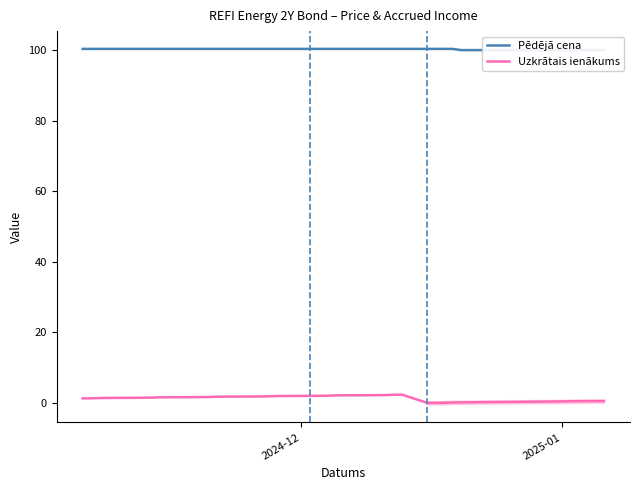

Count the Pēdējā cena values in the range 100 to 101.

40